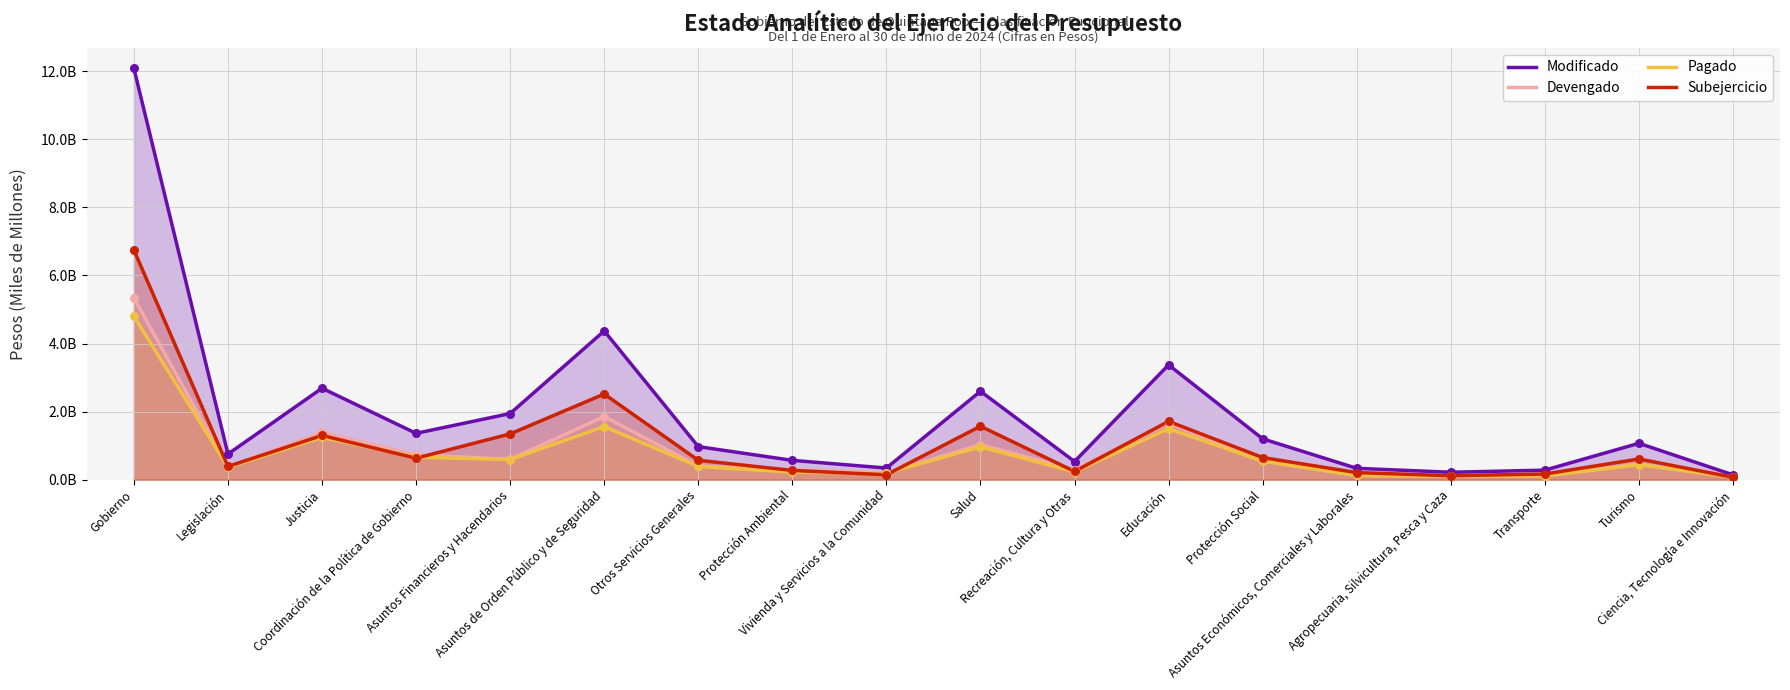

Which series reaches the minimum Y coordinate?

Subejercicio